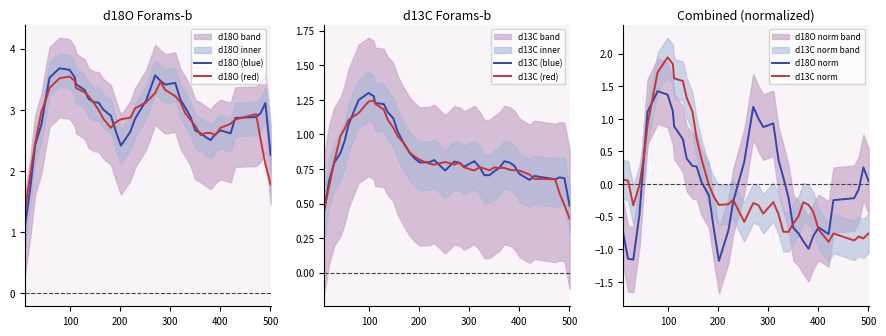

In d18O (red), how many points are lower than both neighbors (excluding endpoints)?

3